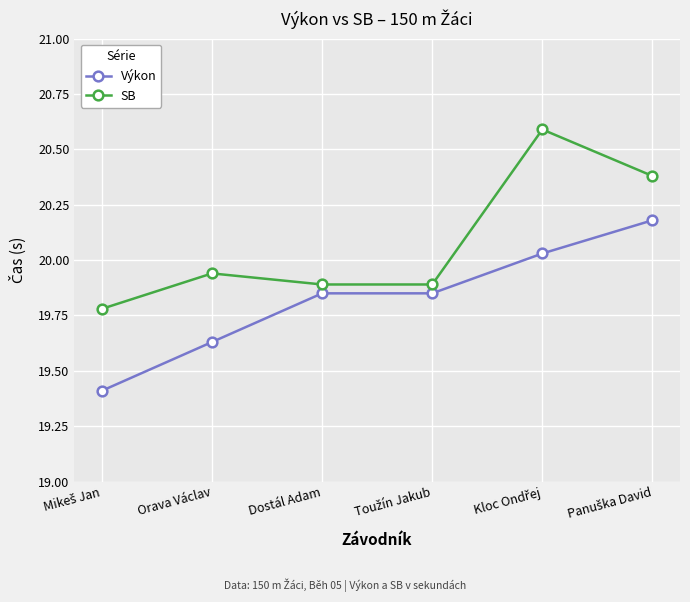

Does the chart display data point markers on the line(s)?

Yes